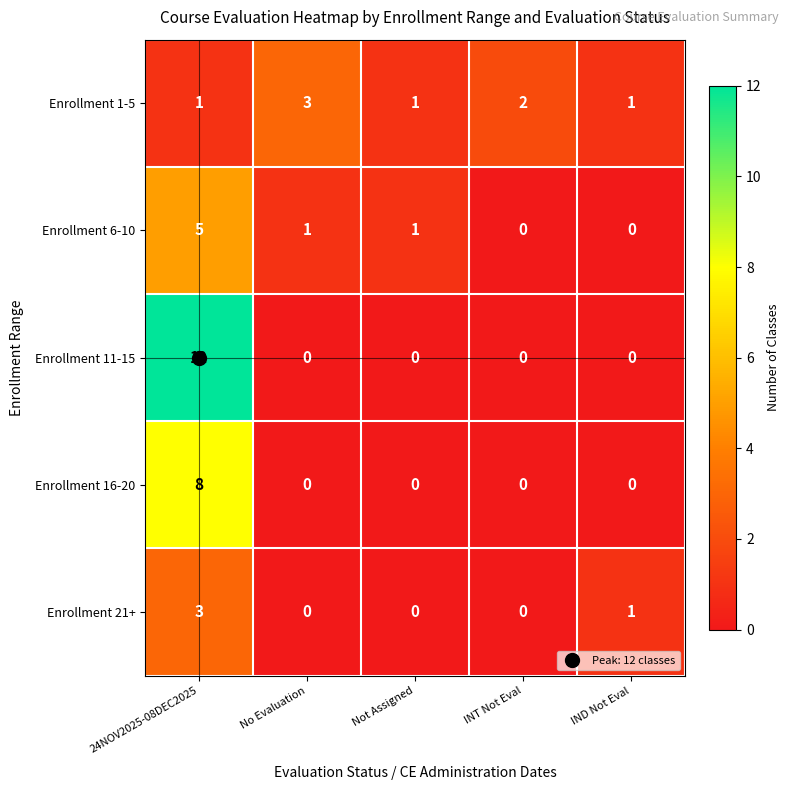

Which series has the widest spread of values?

Enrollment 11-15